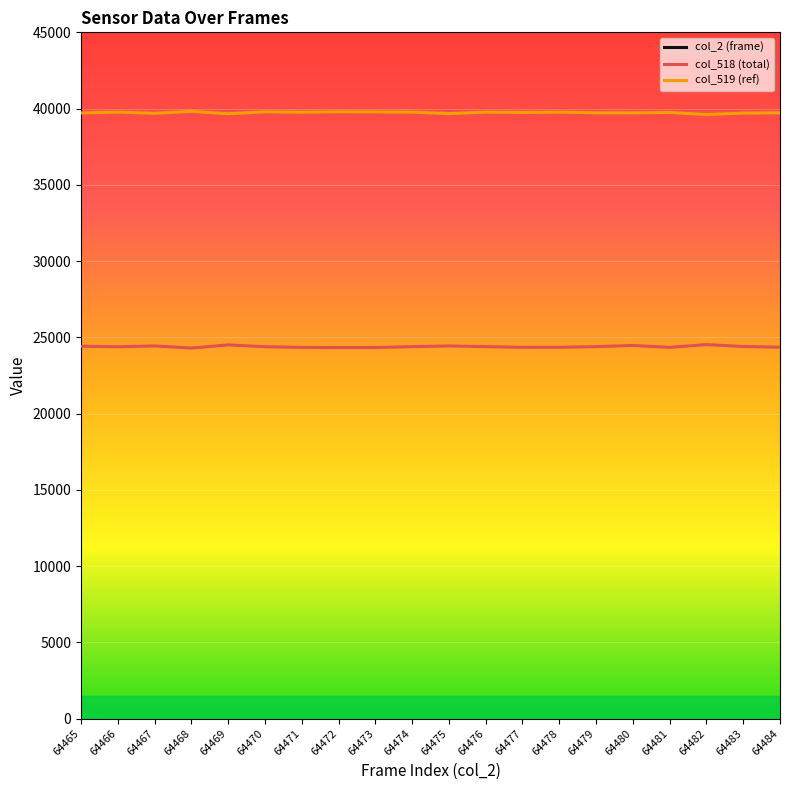

What is the spread (max minus min) of values at 64474?

40085